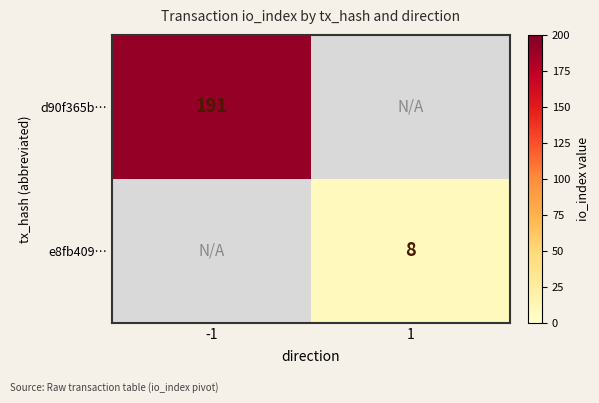

Which category has the highest value across all series?

-1